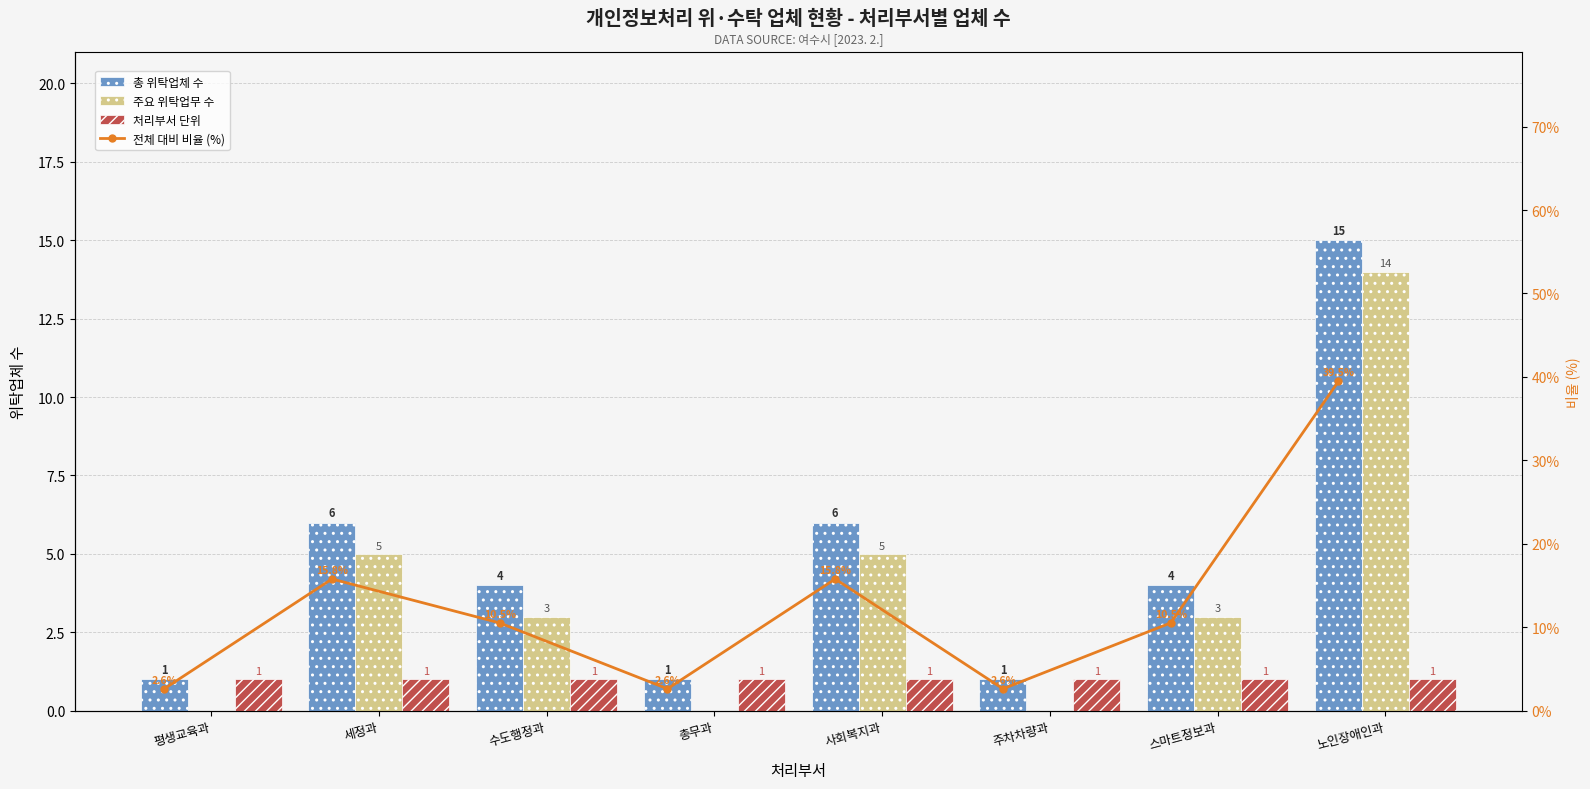

What position from the left is 사회복지과?

5